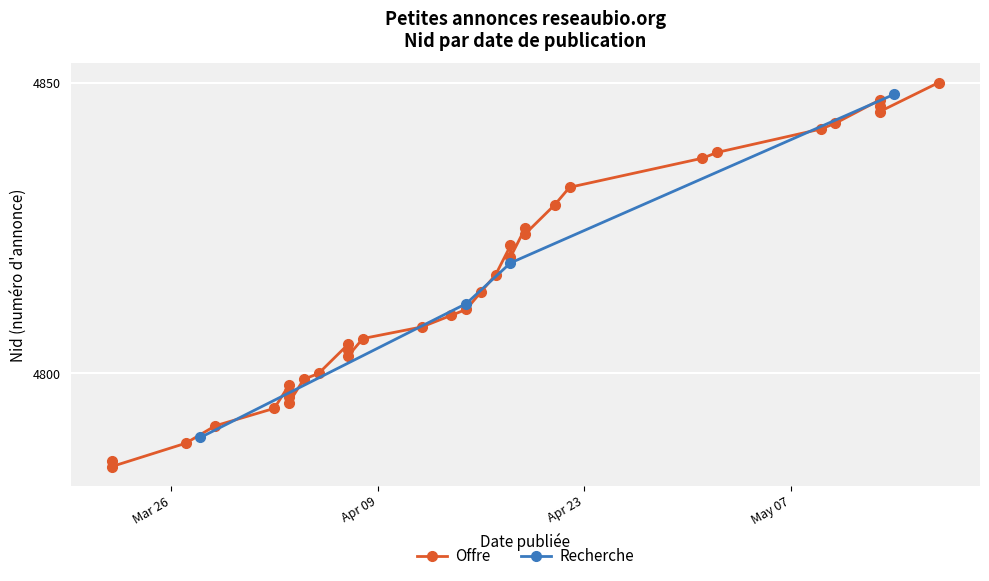

What is the maximum value for Recherche?

4848